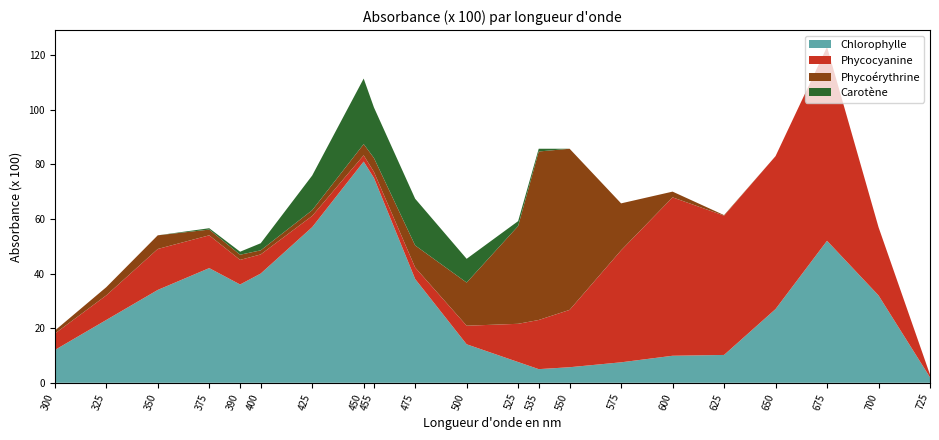

Reading left to right, extract all data points from this chart.

Chlorophylle: 12.0	23.0	34.0	42.0	36.0	40.0	57.0	81.0	75.0	38.0	14.1	7.6	5.0	5.7	7.5	9.9	10.2	27.0	52.0	32.0	2.0
Phycocyanine: 6.0	9.0	15.0	12.0	9.0	7.0	4.1	2.3	2.2	4.2	6.8	14.0	18.0	21.0	41.0	58.0	51.0	56.0	71.0	25.0	1.0
Phycoérythrine: 1.1	3.0	5.0	2.1	1.9	1.5	2.1	4.1	5.1	8.1	15.8	35.8	61.7	59.0	17.2	2.1	0.2	0.0	0.0	0.0	0.0
Carotène: 0.0	0.0	0.0	0.5	1.1	2.6	12.7	24.0	18.5	17.1	8.7	1.8	1.0	0.0	0.0	0.0	0.0	0.0	0.0	0.0	0.0